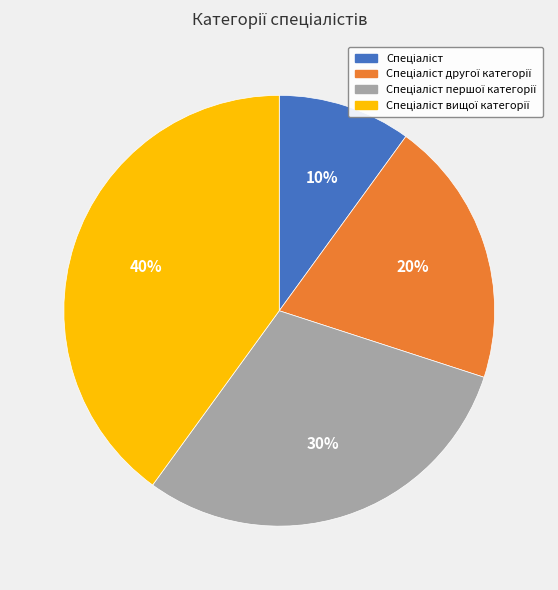

Does any single category account for the majority?

No